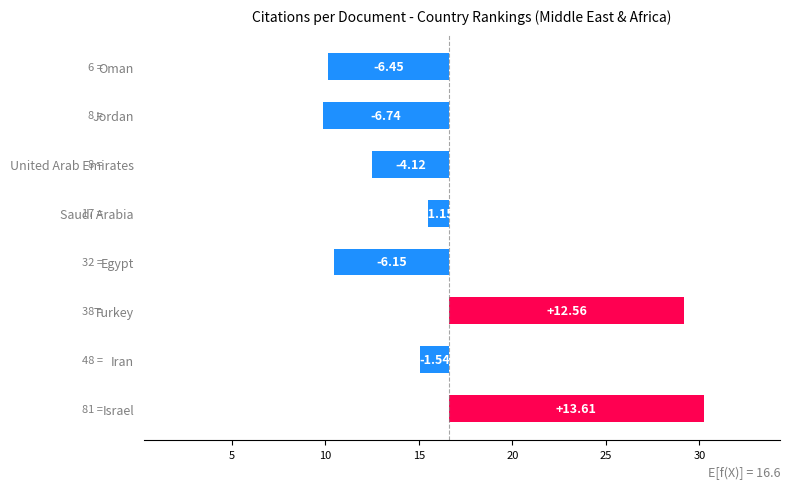

What is the difference between the maximum and second lowest values?

20.1